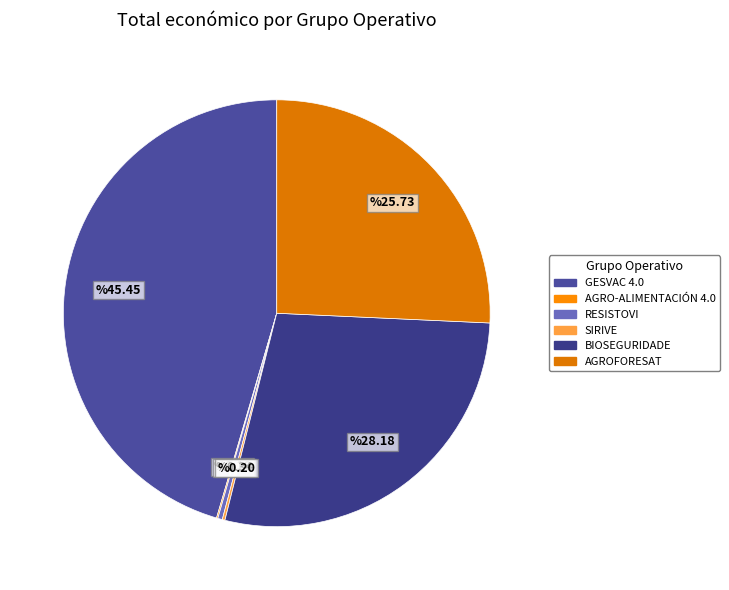

What percentage is the GESVAC 4.0 slice, to the nearest percent?

45%